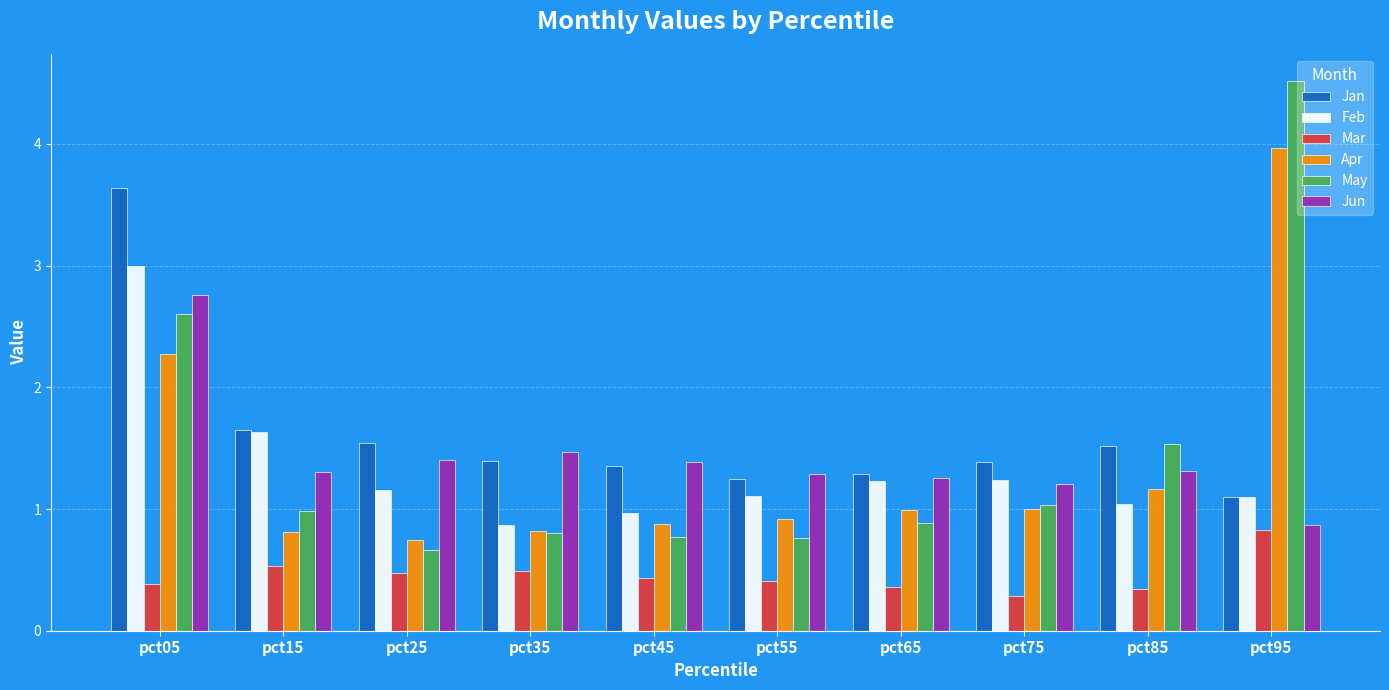

What is the difference between the maximum and minimum values in the May series?

3.8